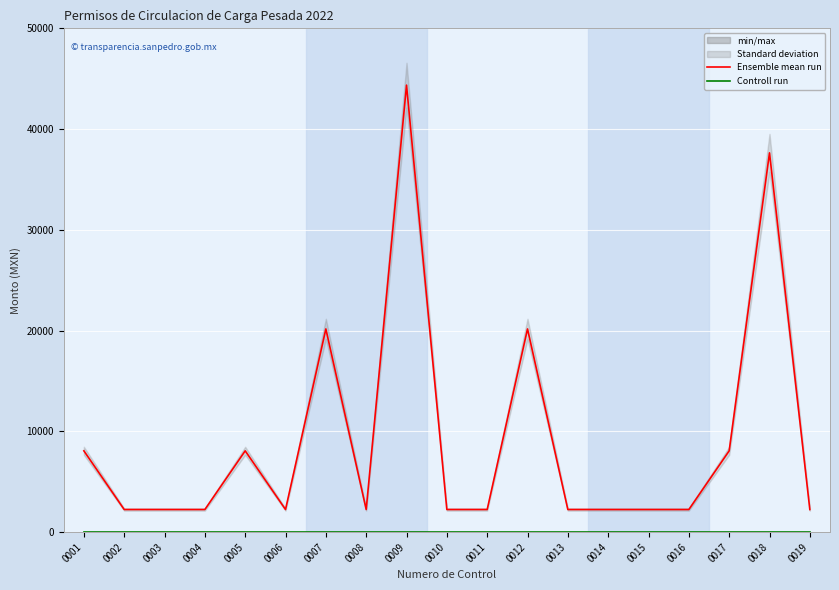

Read the Monto total value at 0010.

2240.5